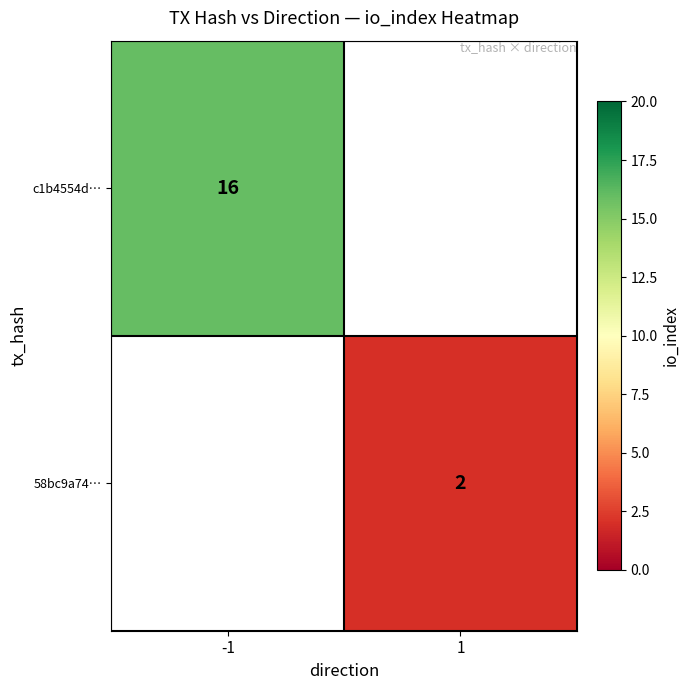

True or false: c1b4554d… has a value of 16 at -1.

True